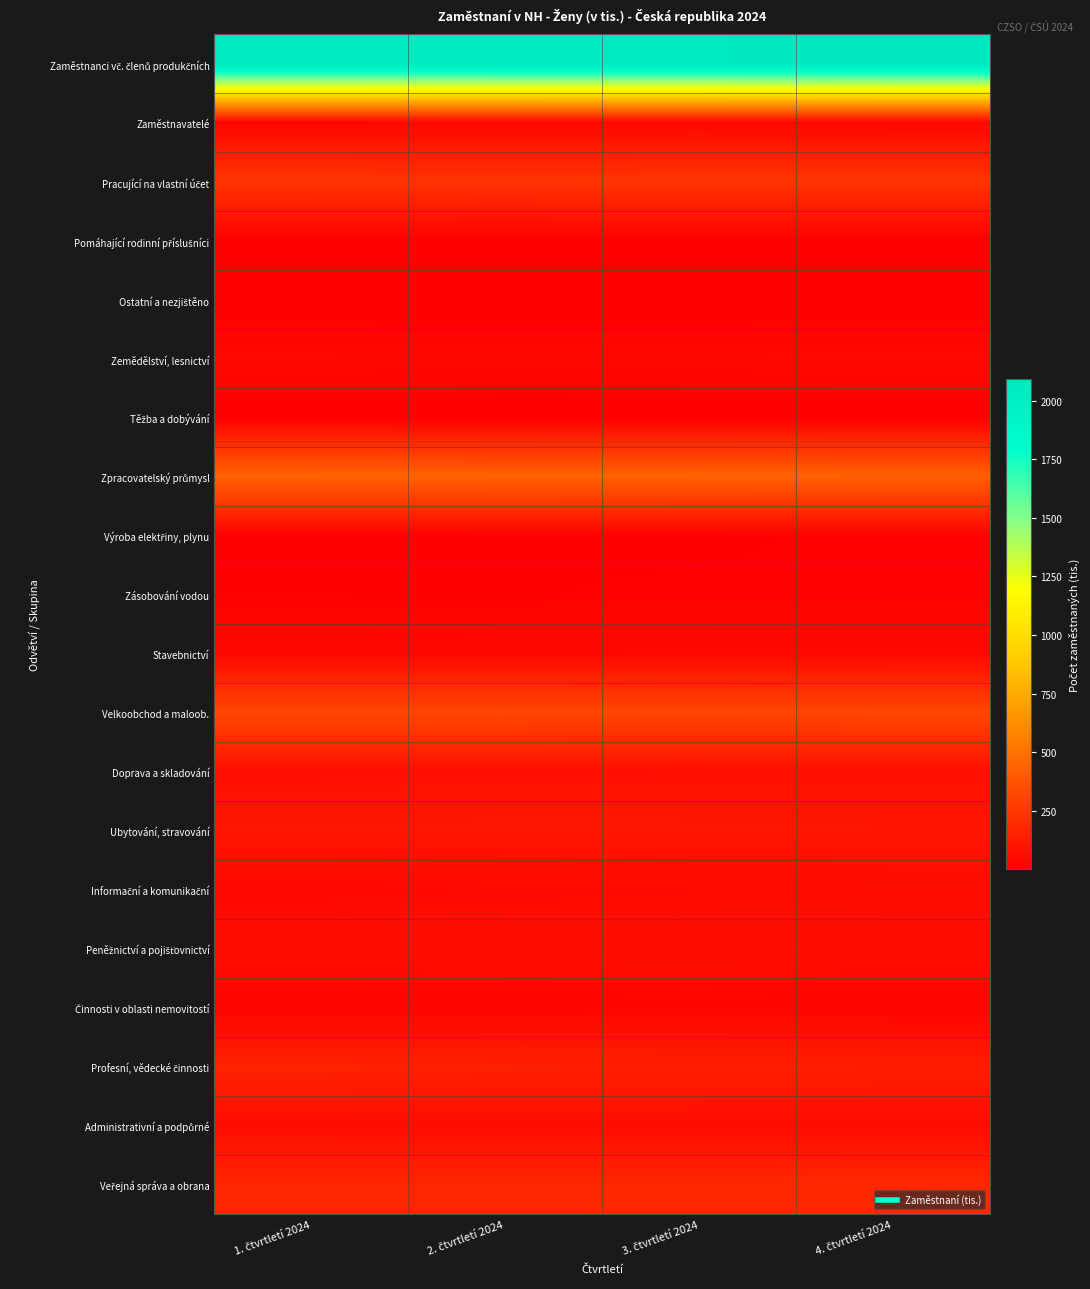

What is the spread (max minus min) of values at 3. čtvrtletí 2024?

2071.3